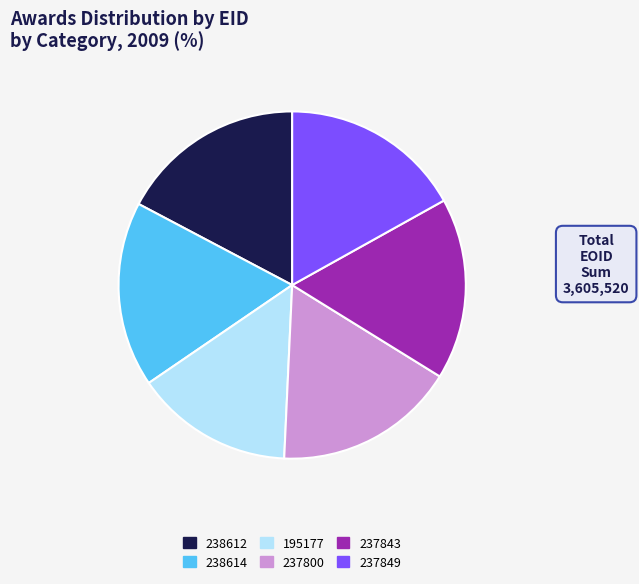

Is the sum of 238614 and 237843 greater than half?

No